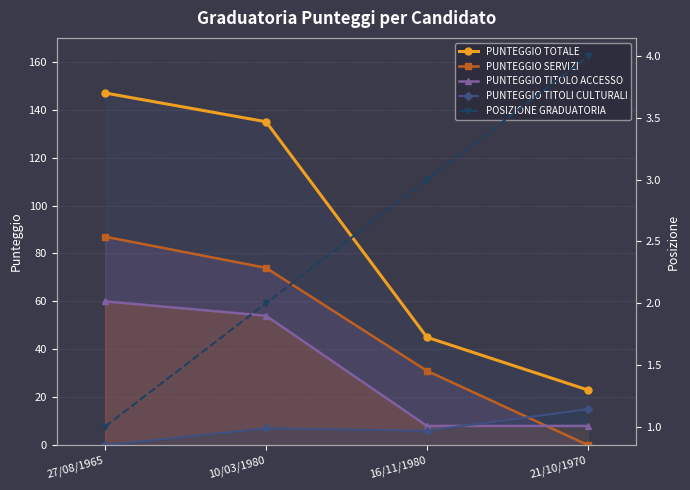

At which category is the sum across all series the highest?

27/08/1965